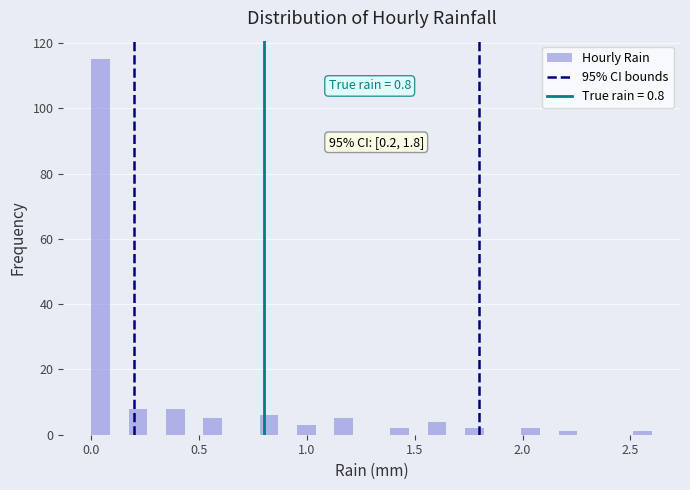

Read against the x-axis, roughly where is the centre of the tallest bar?

0.05